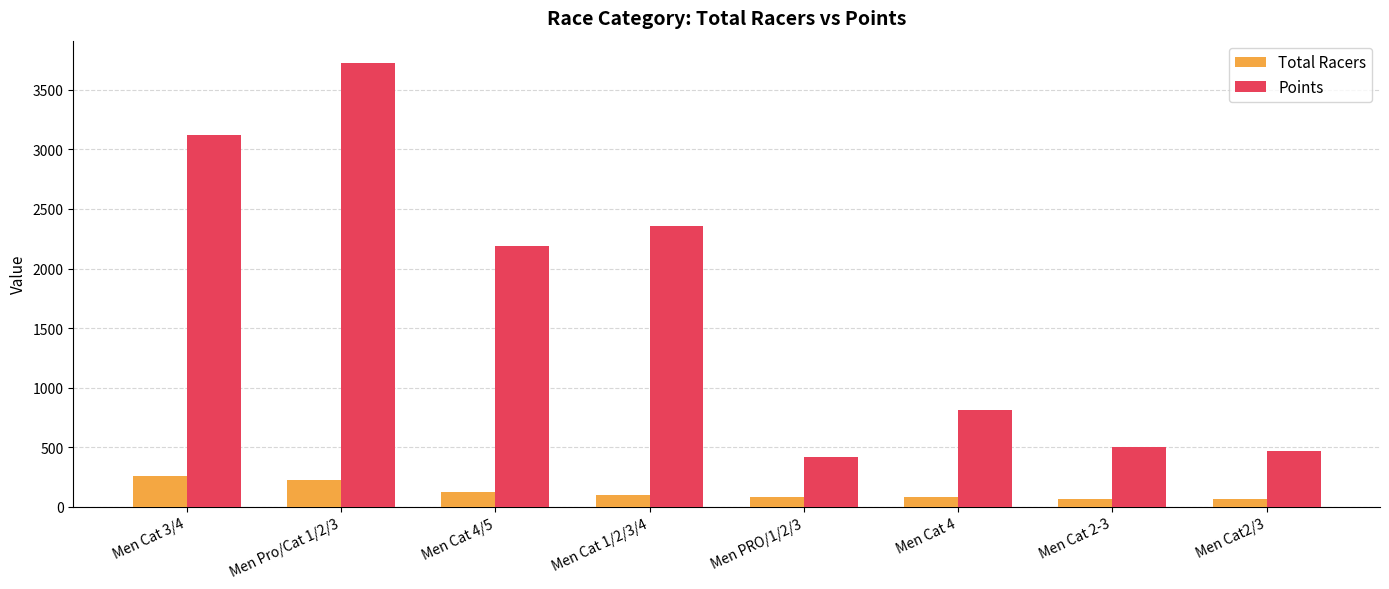

Rank the series by their maximum value, from lowest to highest.

Total Racers, Points